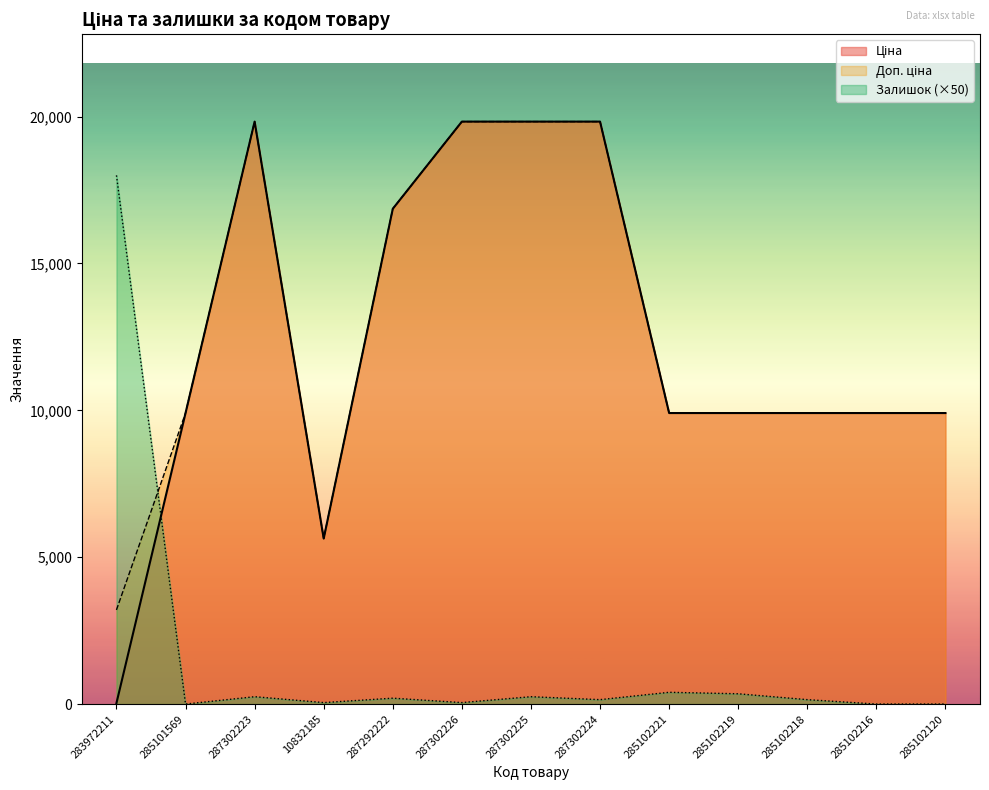

Rank the categories by Ціна value from lowest to highest.

283972211, 10832185, 285101569, 285102221, 285102219, 285102218, 285102216, 285102120, 287292222, 287302223, 287302226, 287302225, 287302224